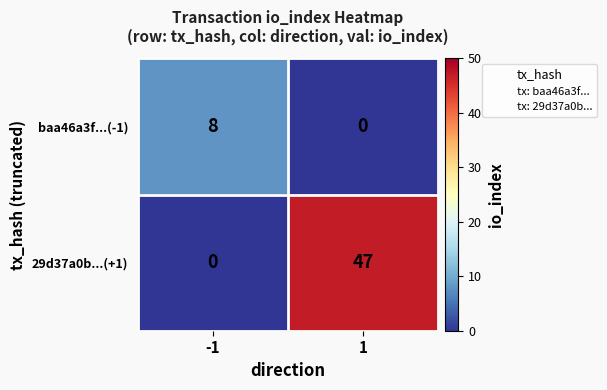

Is the value of baa46a3f...(-1) at -1 greater than the value of 29d37a0b...(+1) at -1?

Yes